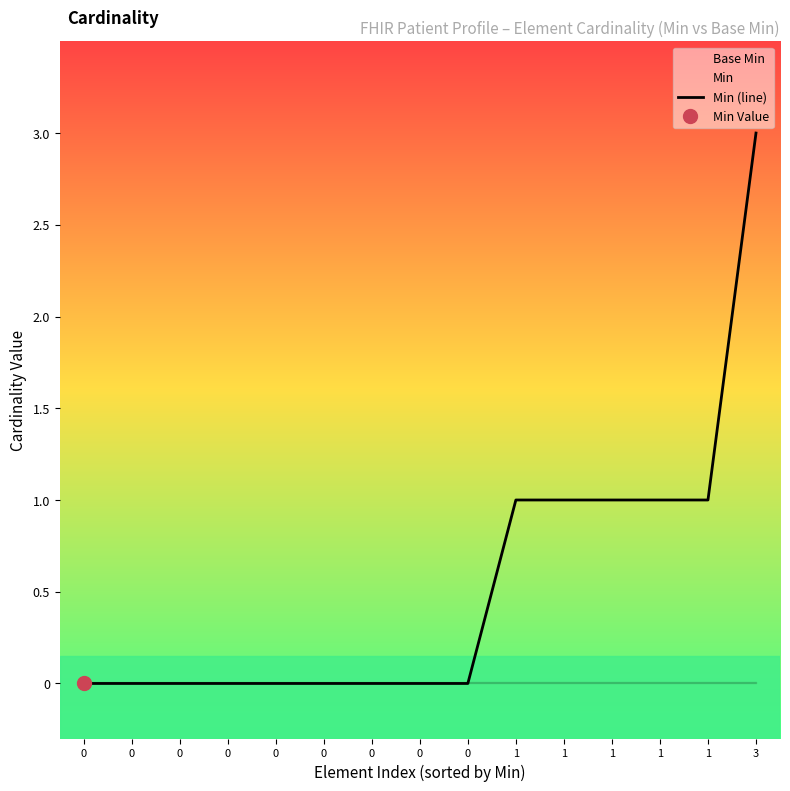

Reading right to left, transcribe all the data shown in this chart.

3	1	1	1	1	1	0	0	0	0	0	0	0	0	0